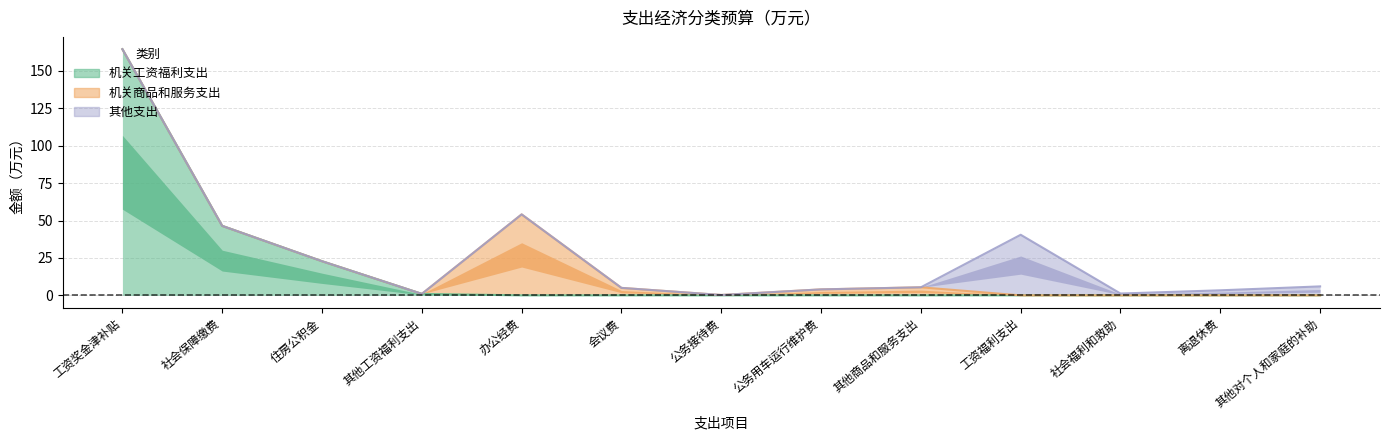

Where do 机关商品和服务支出 and 其他支出 first cross each other?

其他商品和服务支出 and 工资福利支出